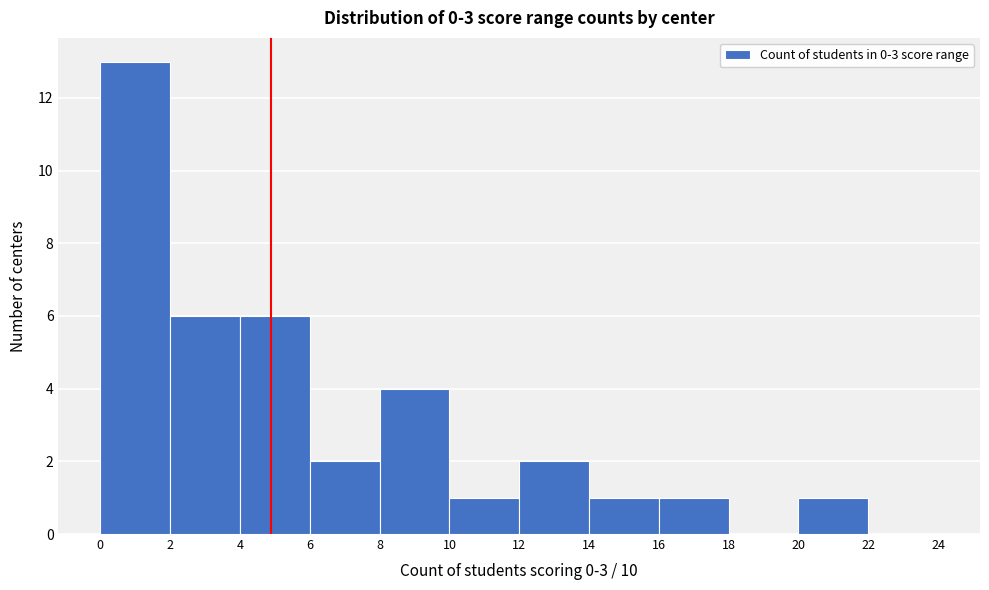

Over which range of the x-axis is the bar tallest?

0 to 2